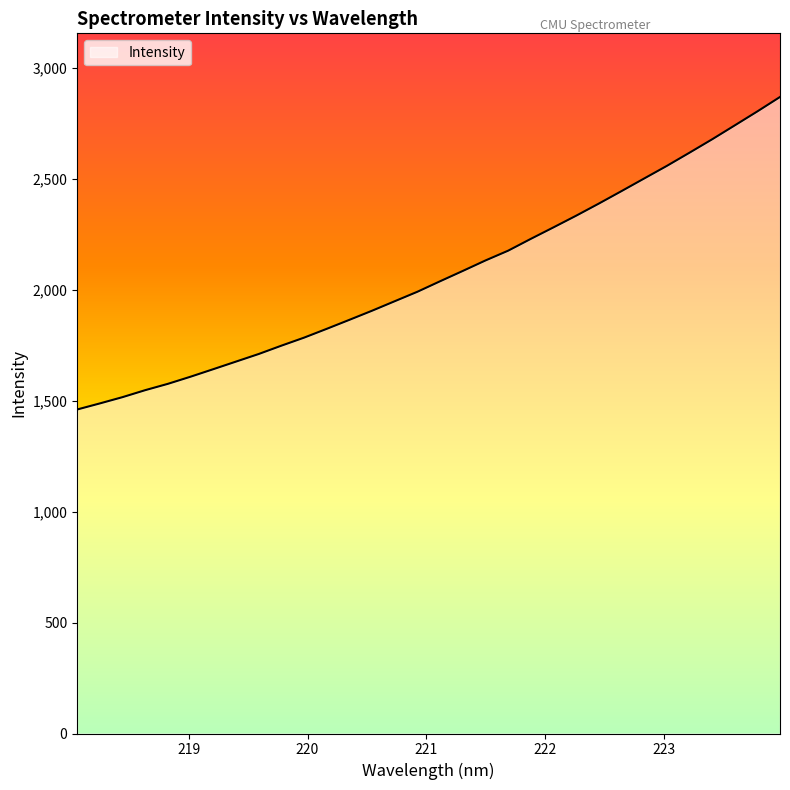

What is the maximum value shown in the chart?

2867.9